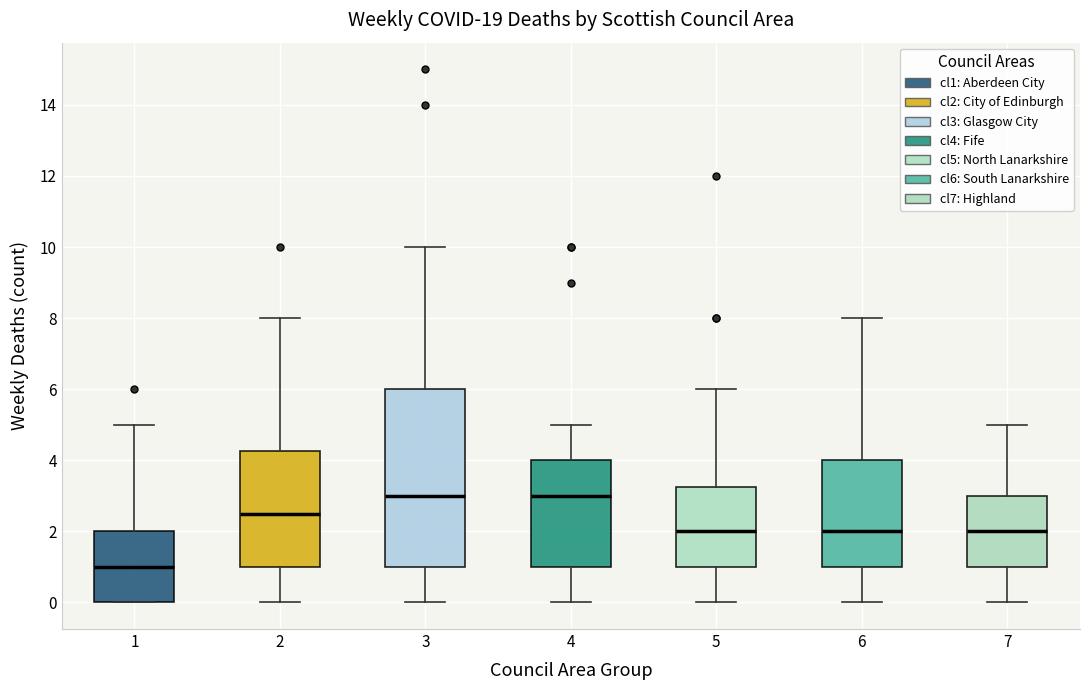

Which box is the tallest, from its lower edge to its upper edge?

3